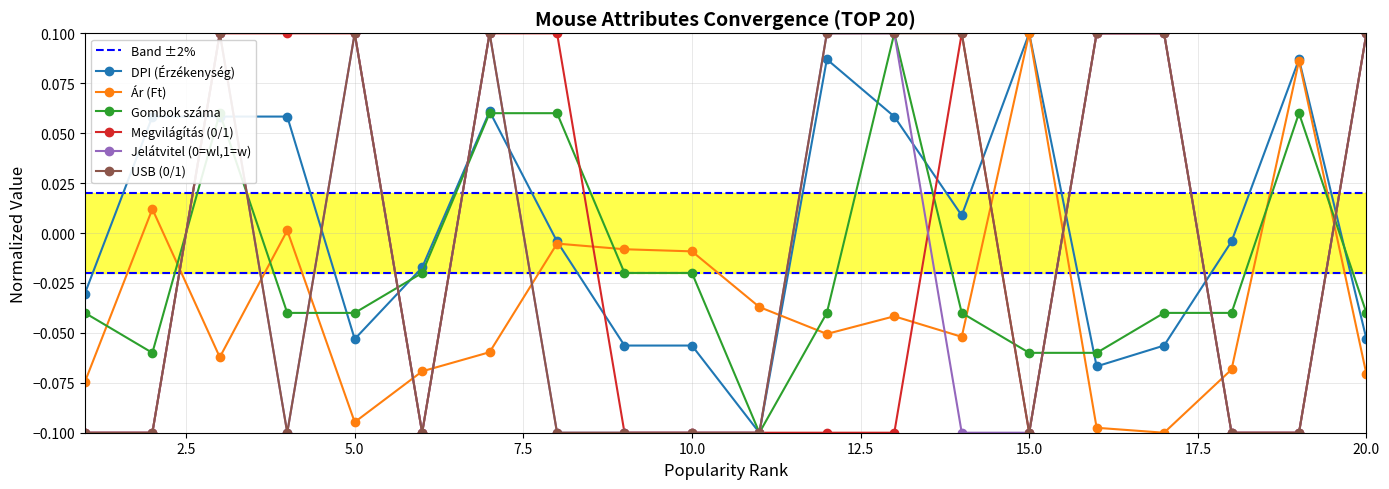

How many values in Megvilágítás (0/1) are above zero?

9